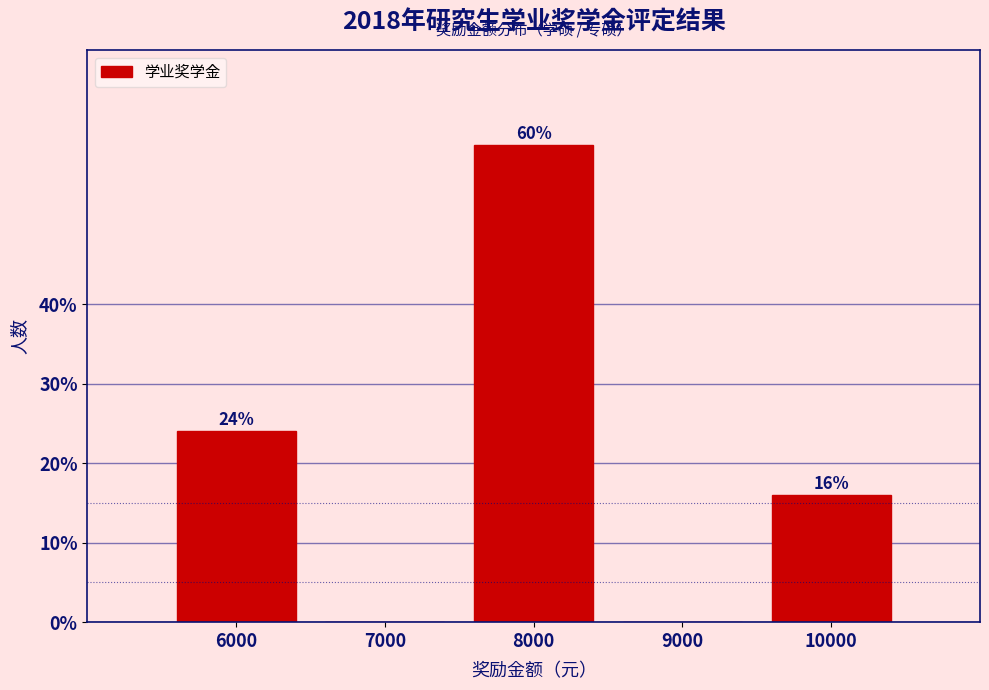

Reading left to right, extract all data points from this chart.

6000=24	7000=0	8000=60	9000=0	10000=16